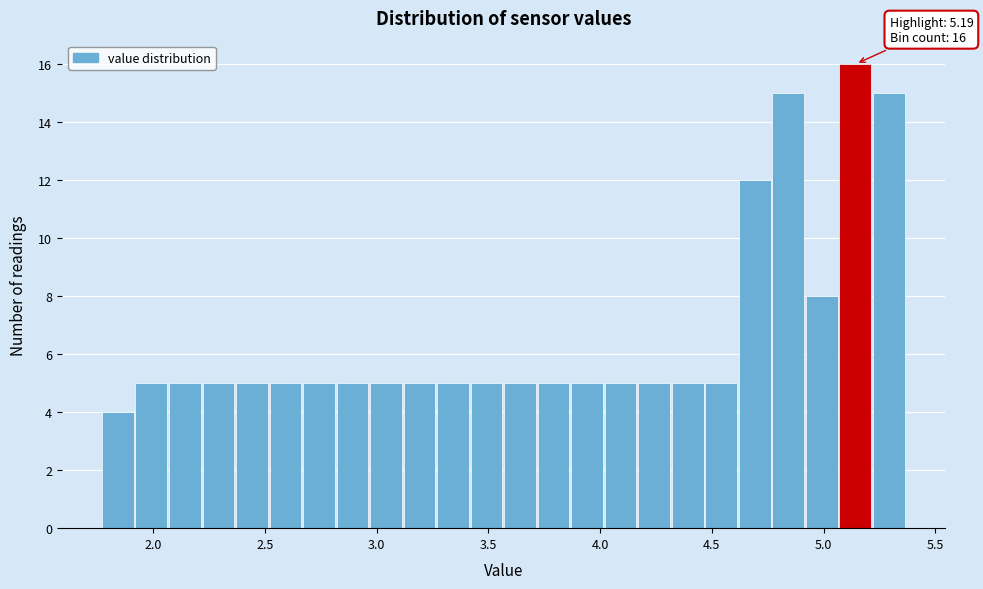

Around what value on the x-axis is the tallest bar? Give the approximate position of its centre, as read against the axis.

5.15